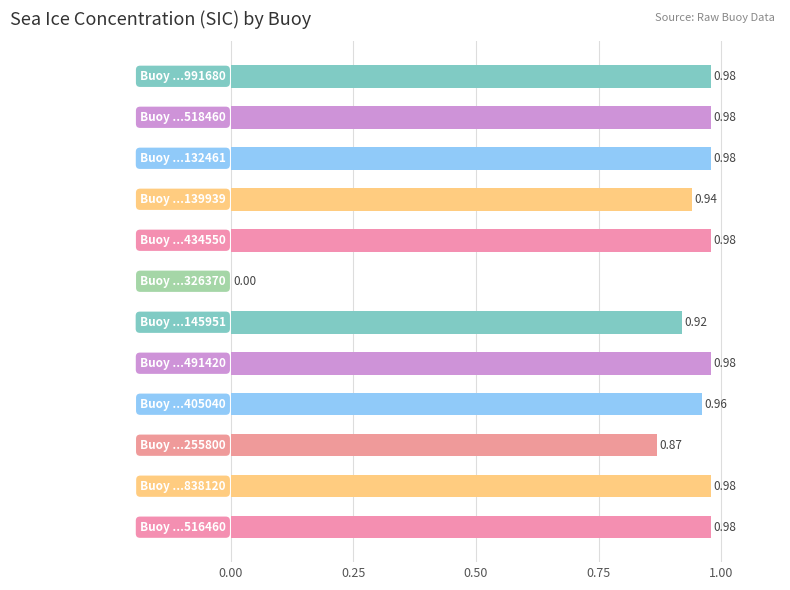

Are the bars horizontal?

Yes